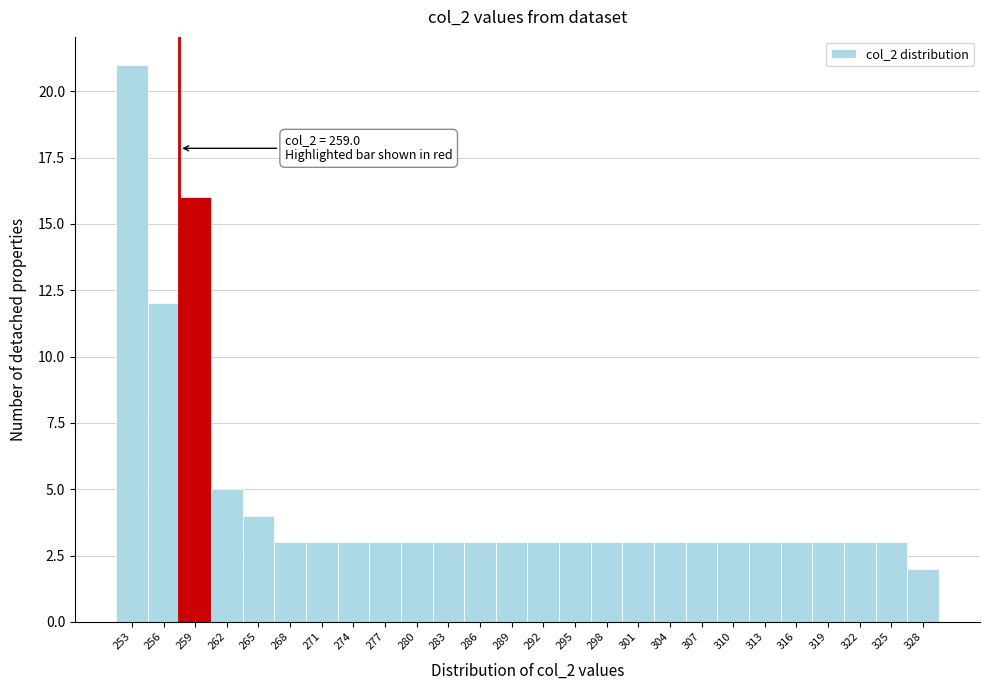

Reading left to right, list all the values displayed in this chart.

21	12	16	5	4	3	3	3	3	3	3	3	3	3	3	3	3	3	3	3	3	3	3	3	3	2